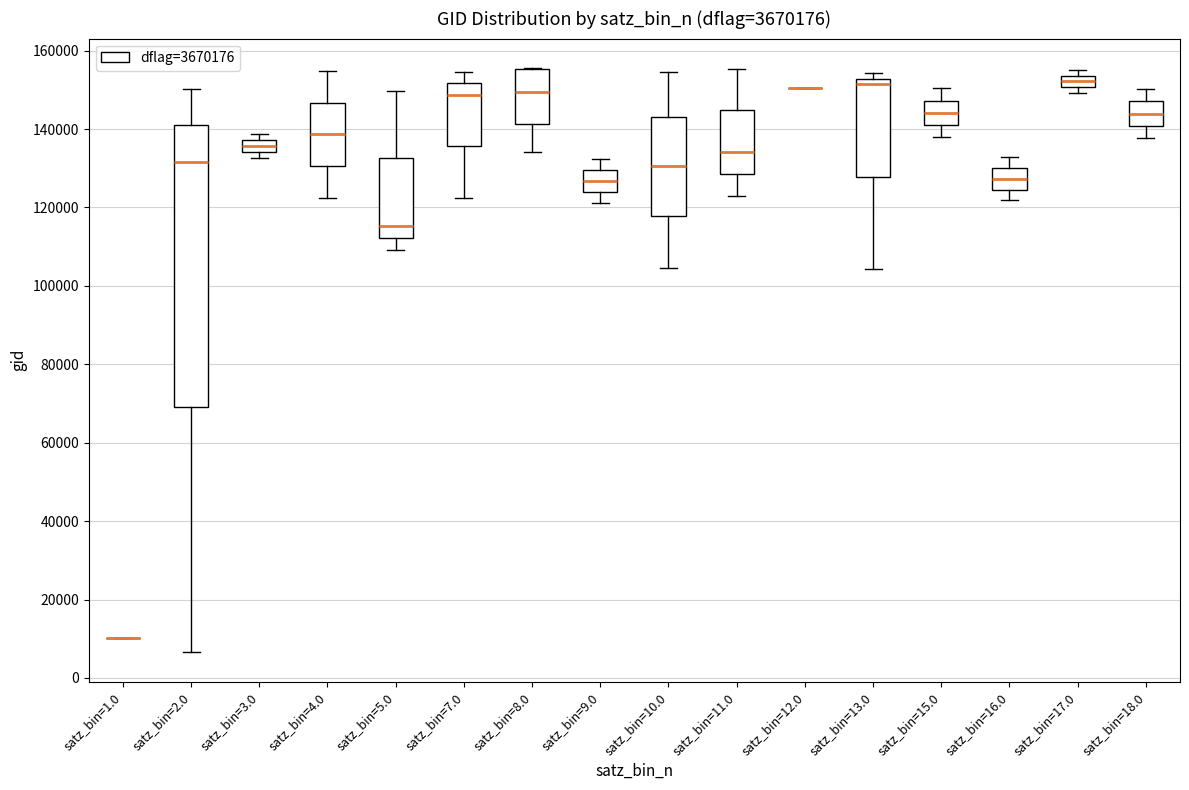

Where is the upper edge of the box for satz_bin=13.0 on the y-axis? The values are not printed on the chart, so give them approximately, as read against the axis.

152000